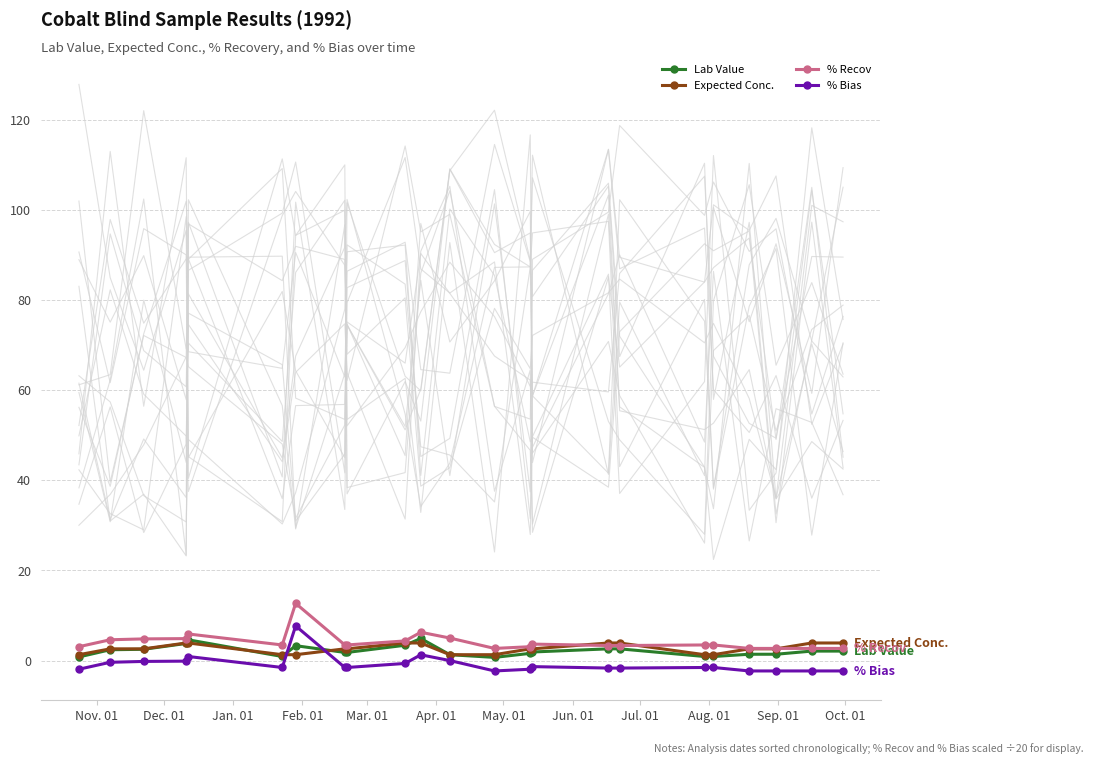

What is the highest value of the % Recov series?

12.7